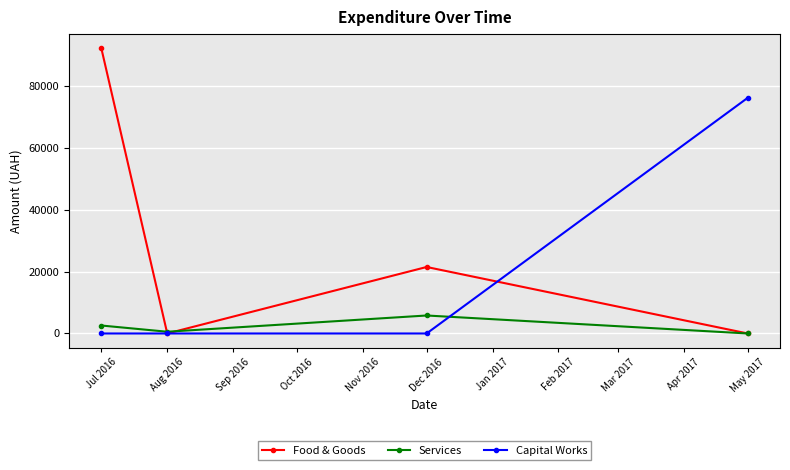

At which category is the sum across all series the highest?

Jul 2016